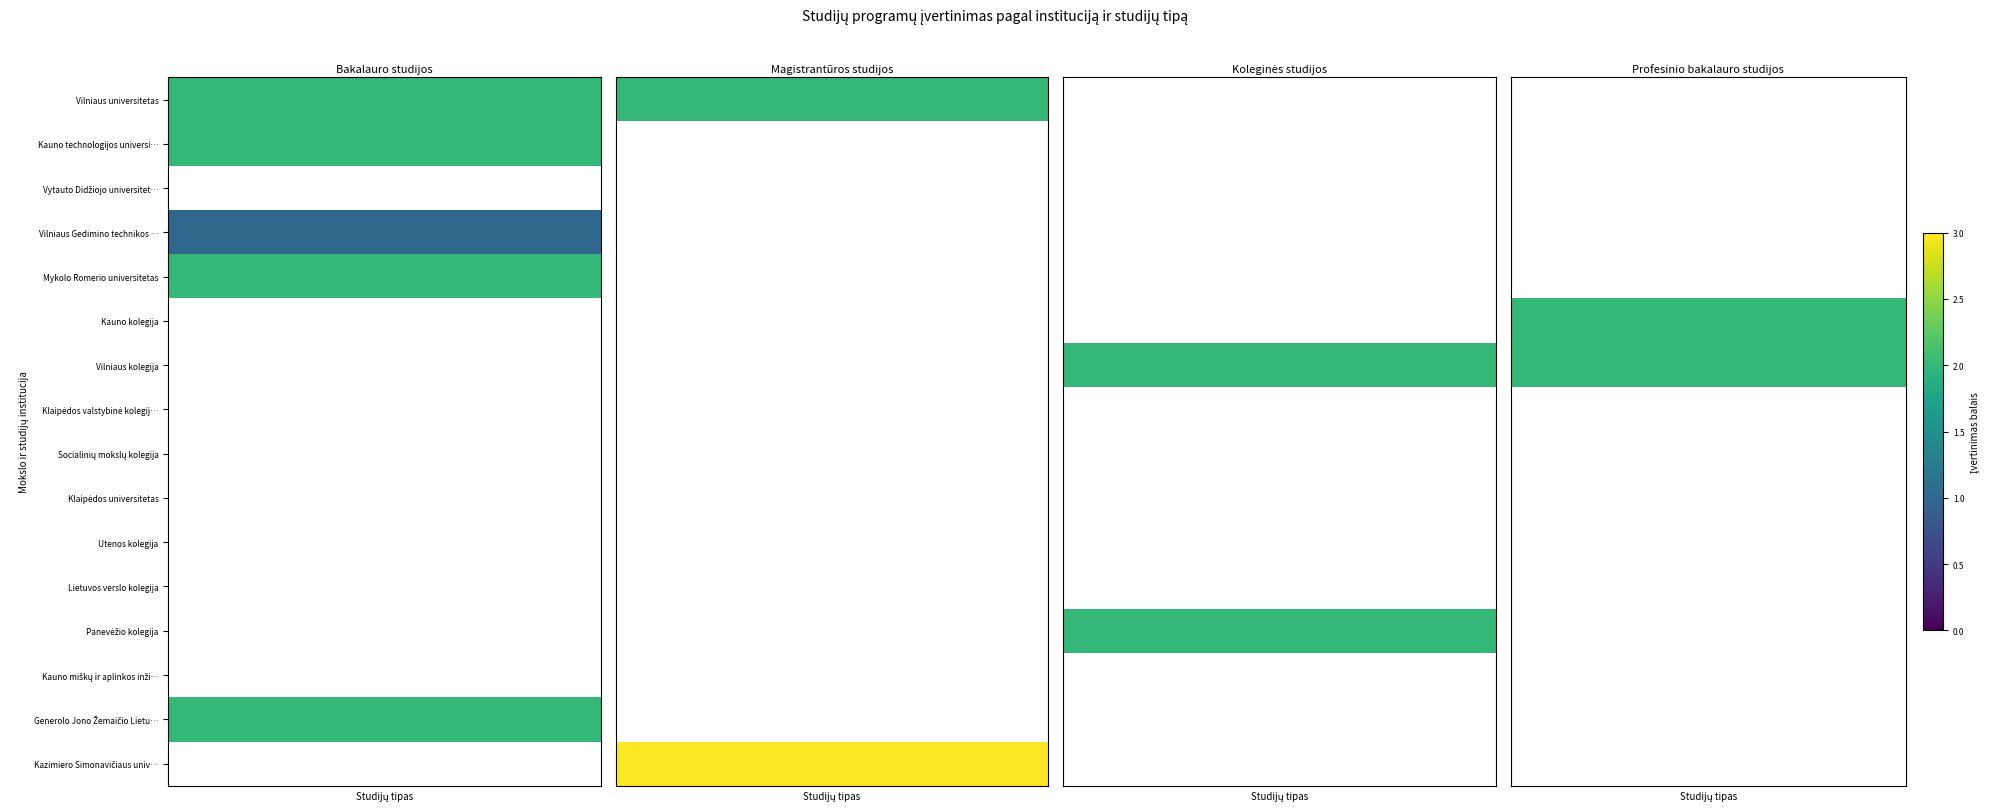

How many values in Panevėžio kolegija are above zero?

1